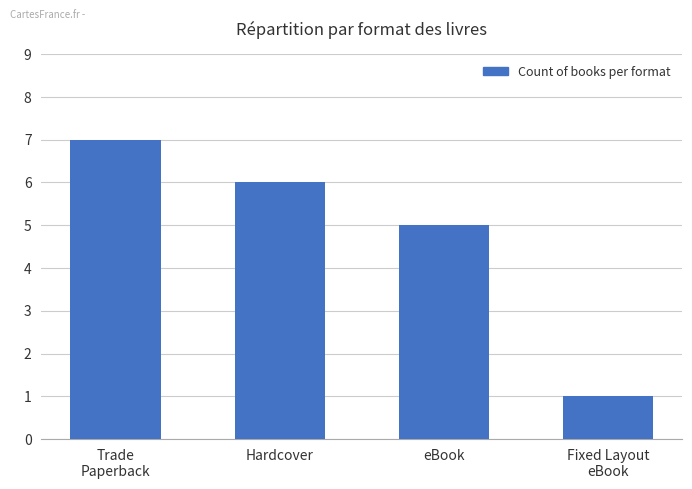

What is the approximate value at Hardcover?

6